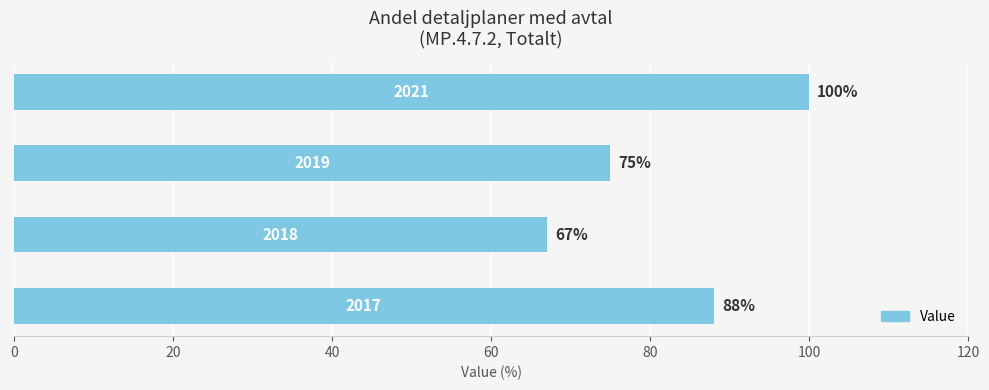

How many data points are less than 88?

2